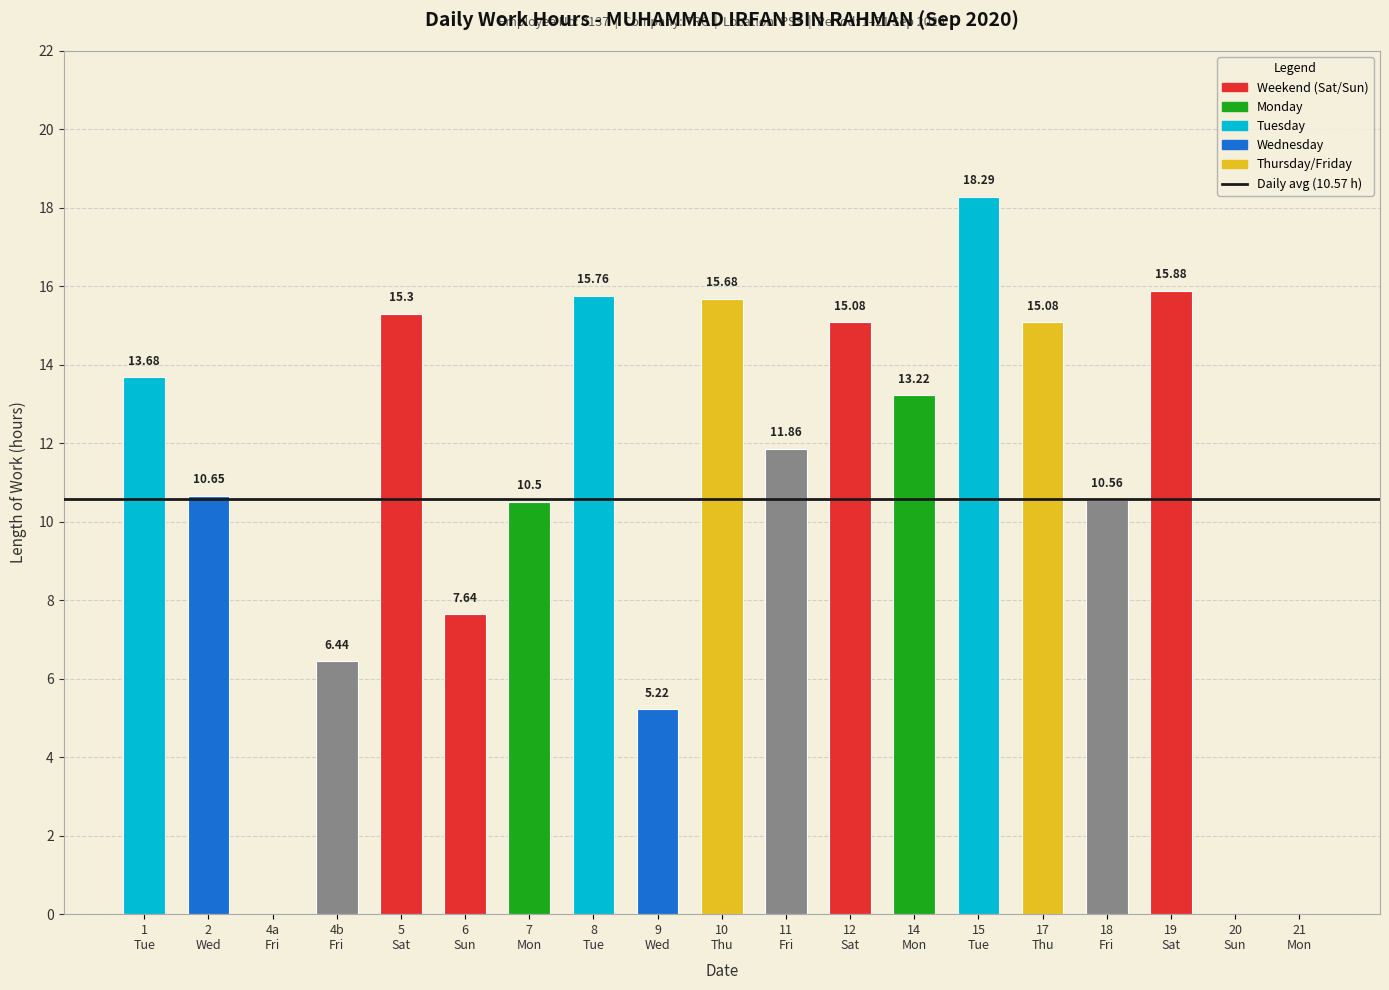

What is the sum of all values?

200.8